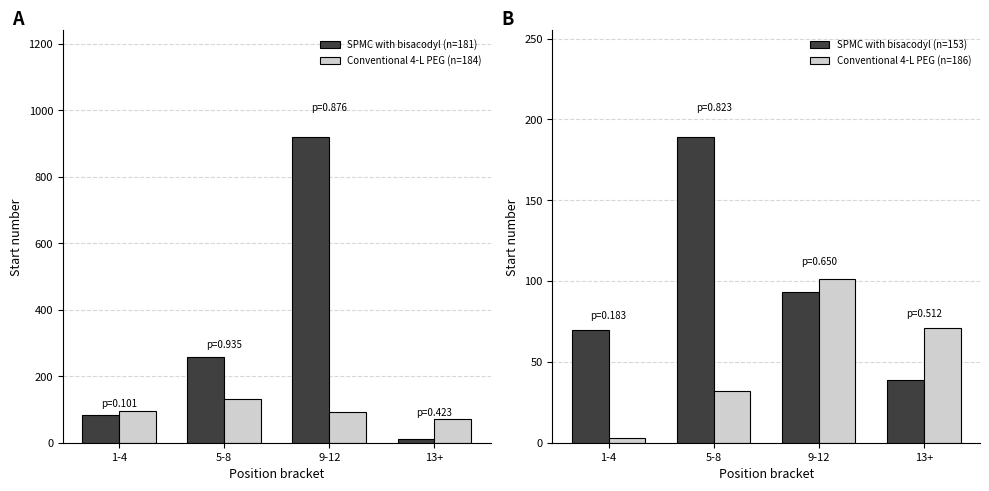

How many categories are shown in the chart?

4